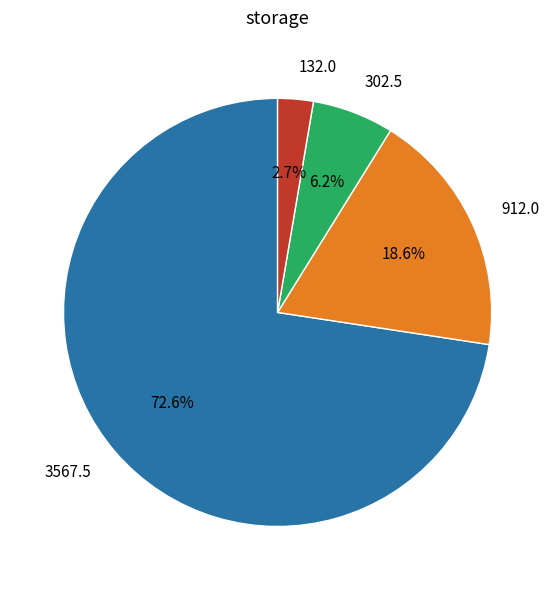

Does 3567.5 account for over 50% of the chart?

Yes